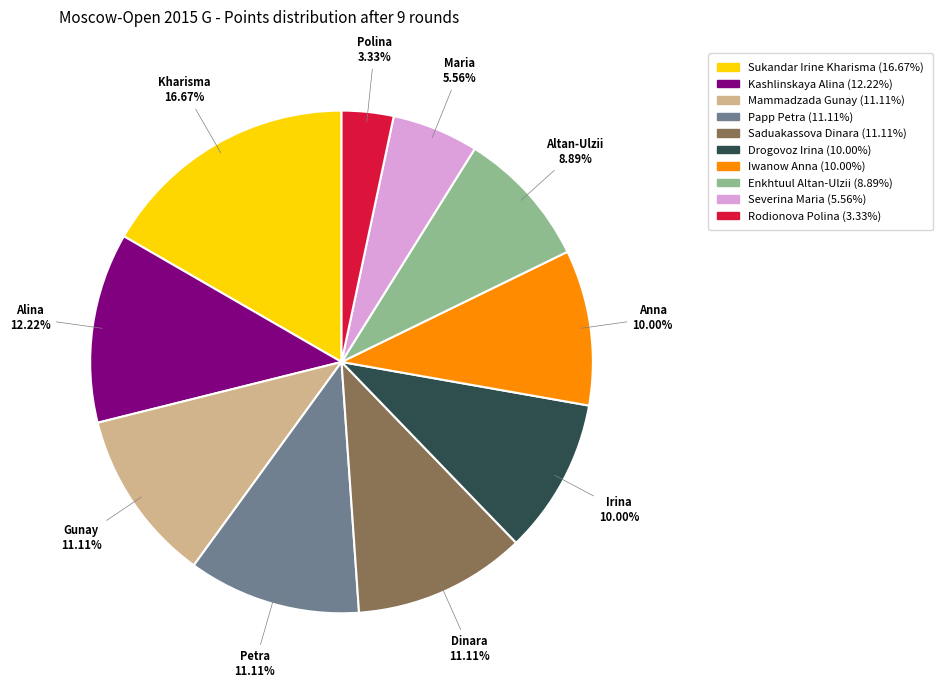

Is it true that Severina Maria is 1% of the pie?

False